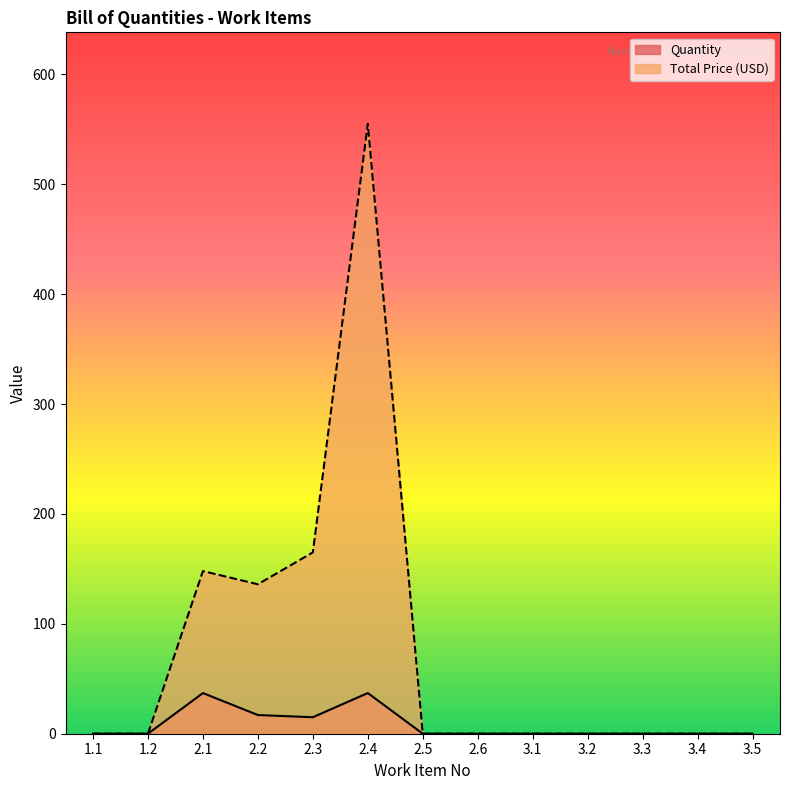

What is the sum of the Quantity values at 1.1 and 2.1?

37